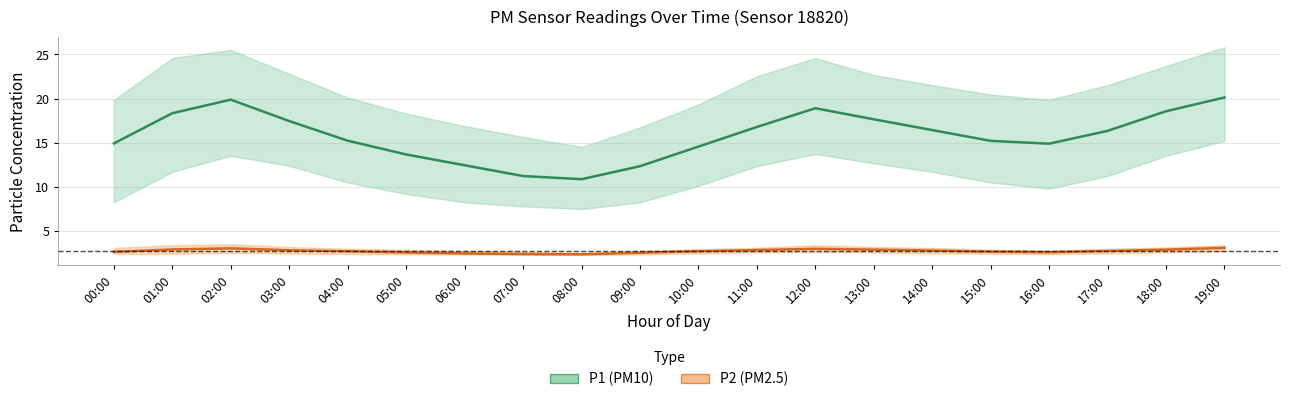

What is the label of the 4th point from the right?

16:00